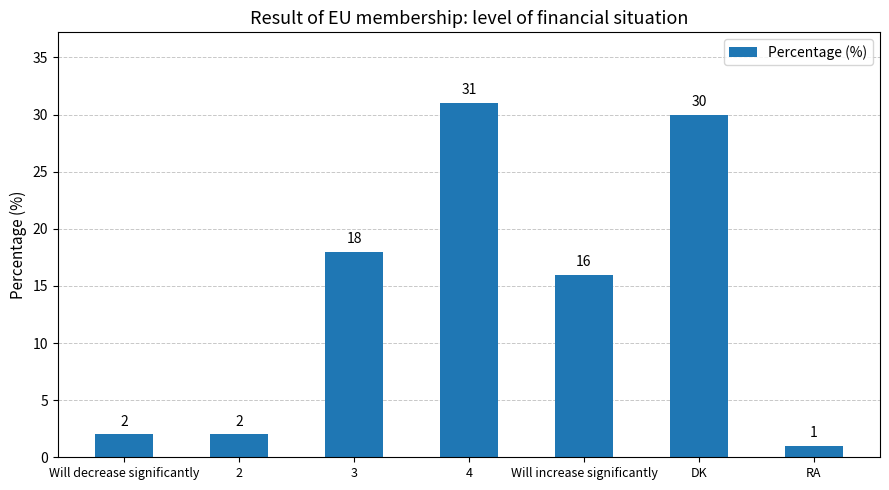

Where does the data first go above 16?

3